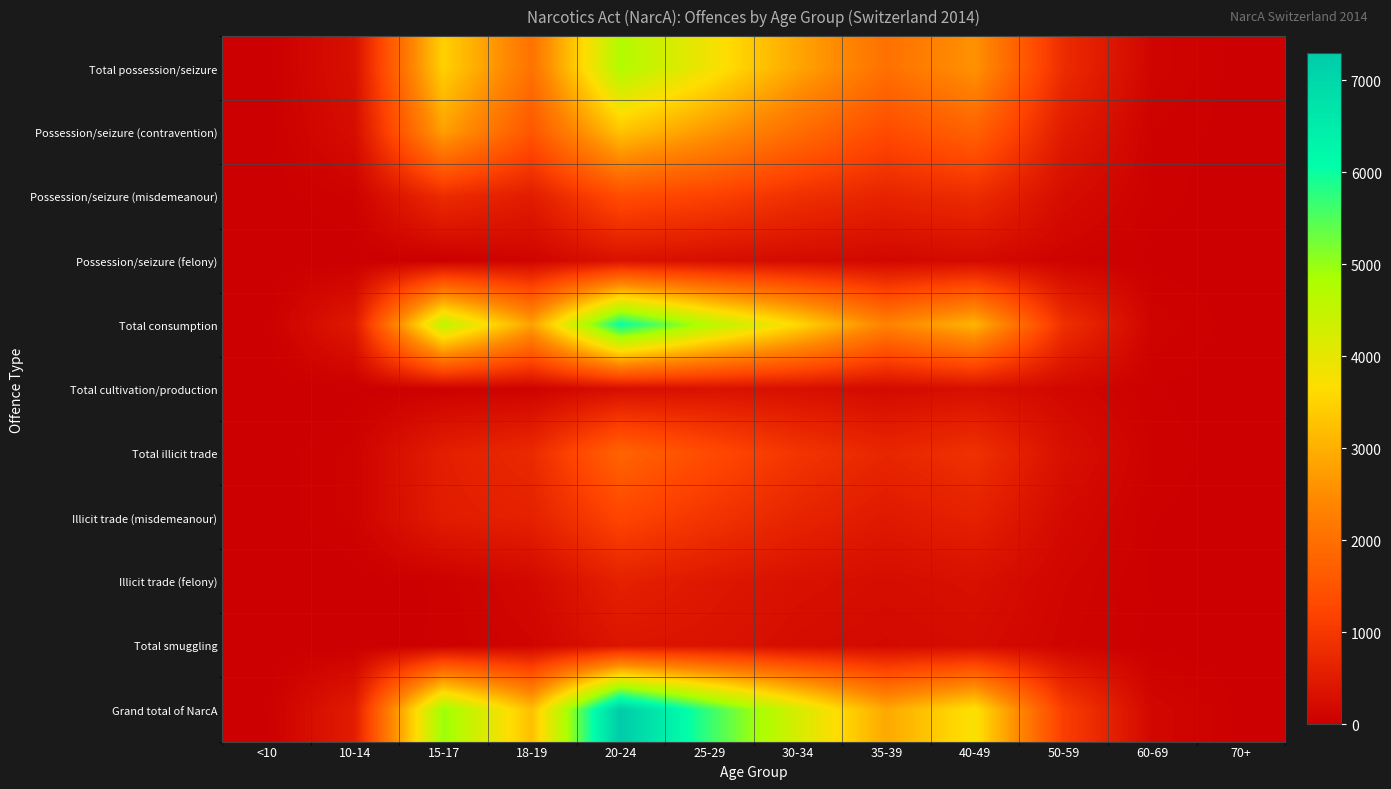

How many categories are shown in the chart?

12